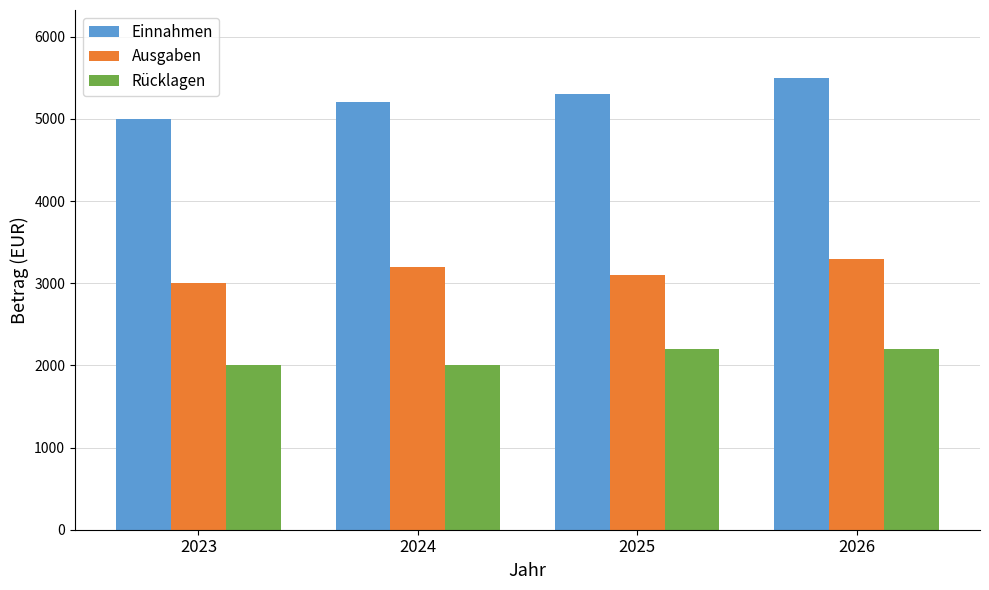

How many distinct data groups are displayed?

3